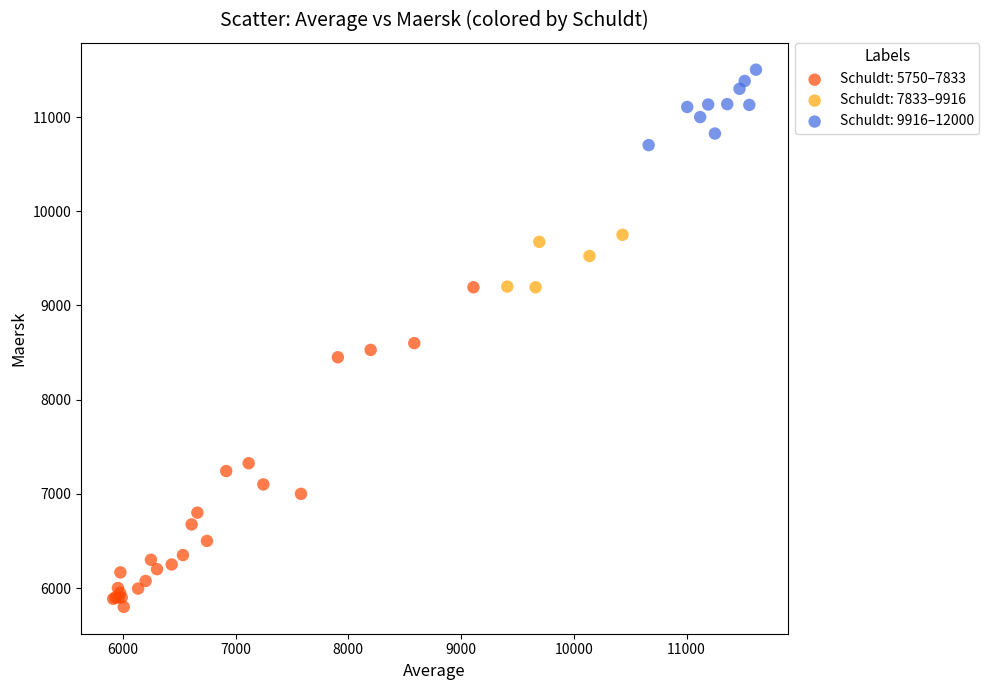

Which series reaches the minimum Y coordinate?

Schuldt: 5750–7833